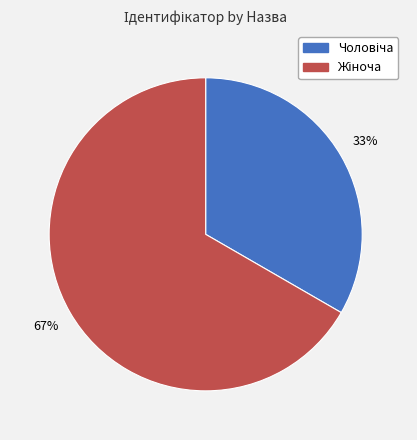

Does any single category account for the majority?

Yes